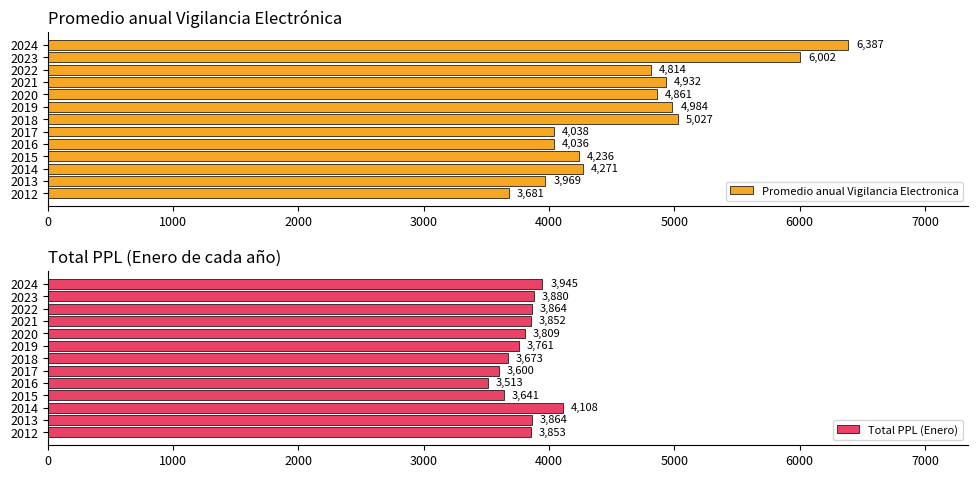

True or false: Promedio anual Vigilancia Electronica has a value of 1437.0 at 2012.

False